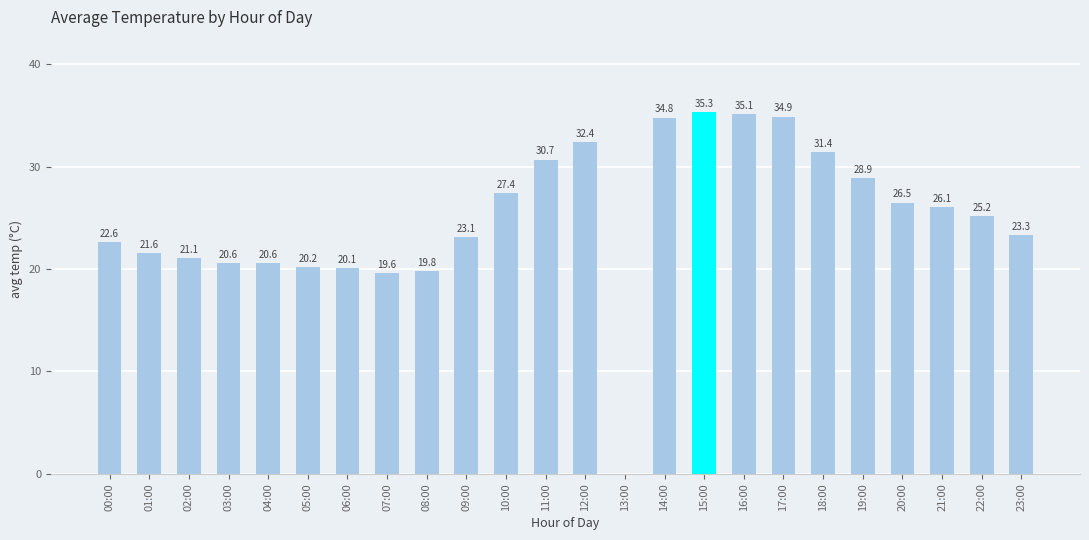

What is the ratio of the value at 21:00 to the value at 22:00?

1.0